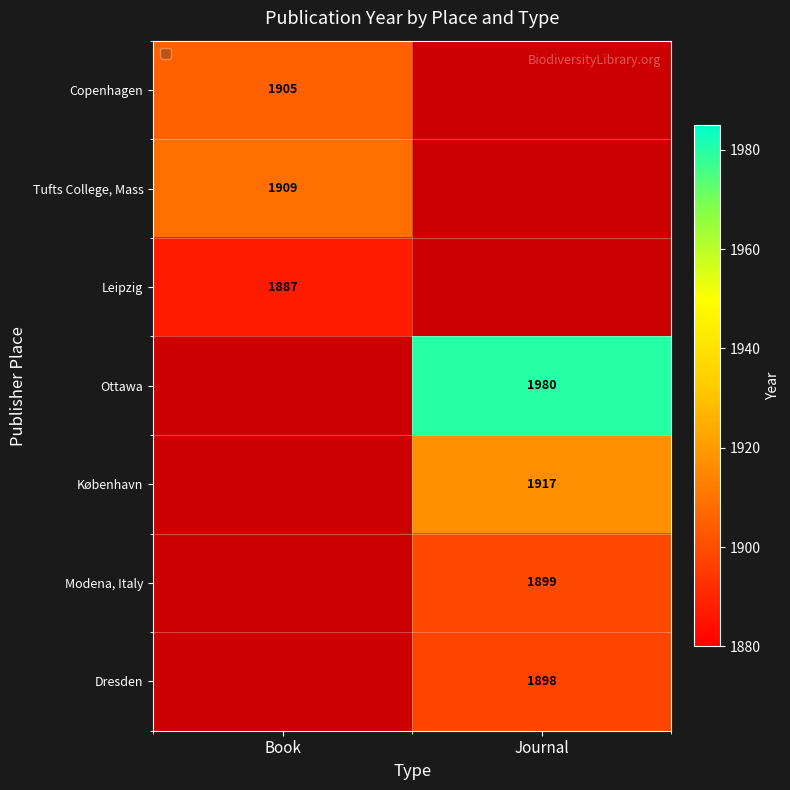

The Copenhagen series shows 1905 at Book. True or false?

True